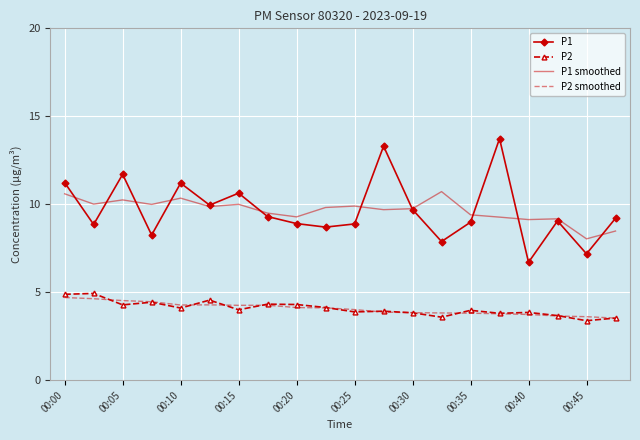

What is the minimum value for P1?

6.7